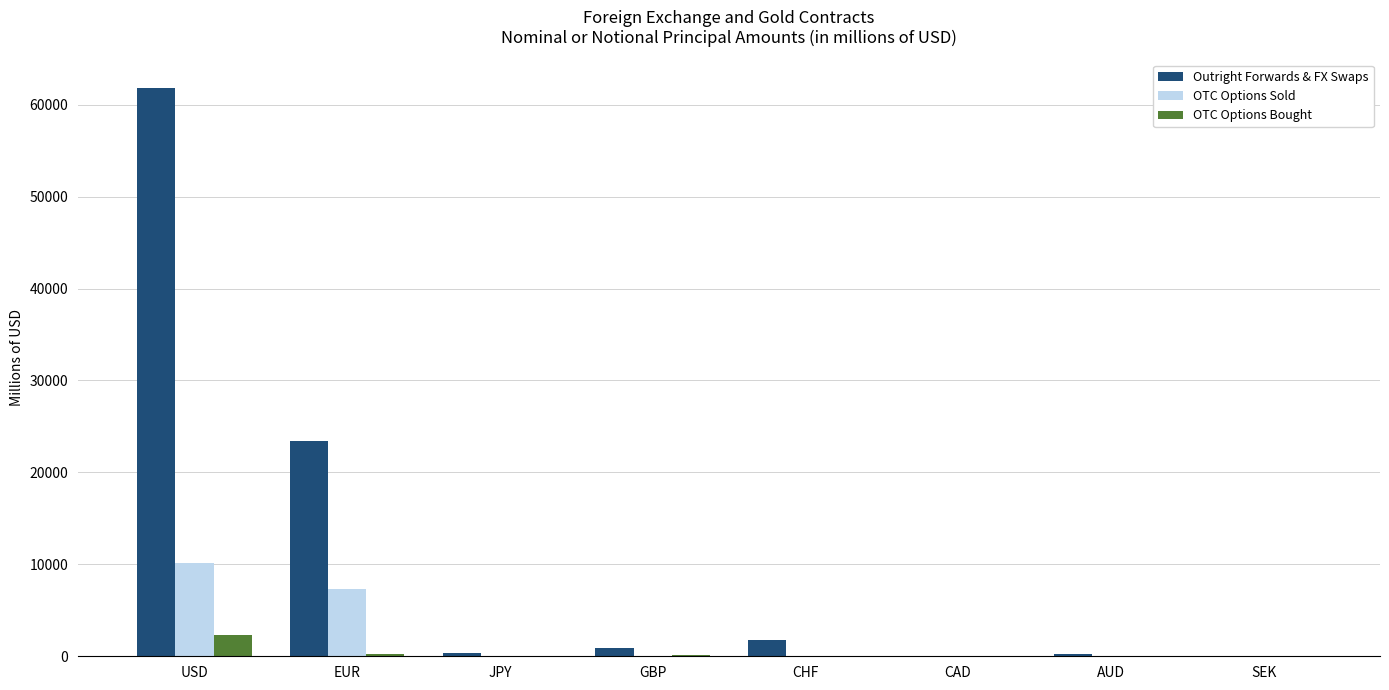

Which series has the largest total across all categories?

Outright Forwards & FX Swaps